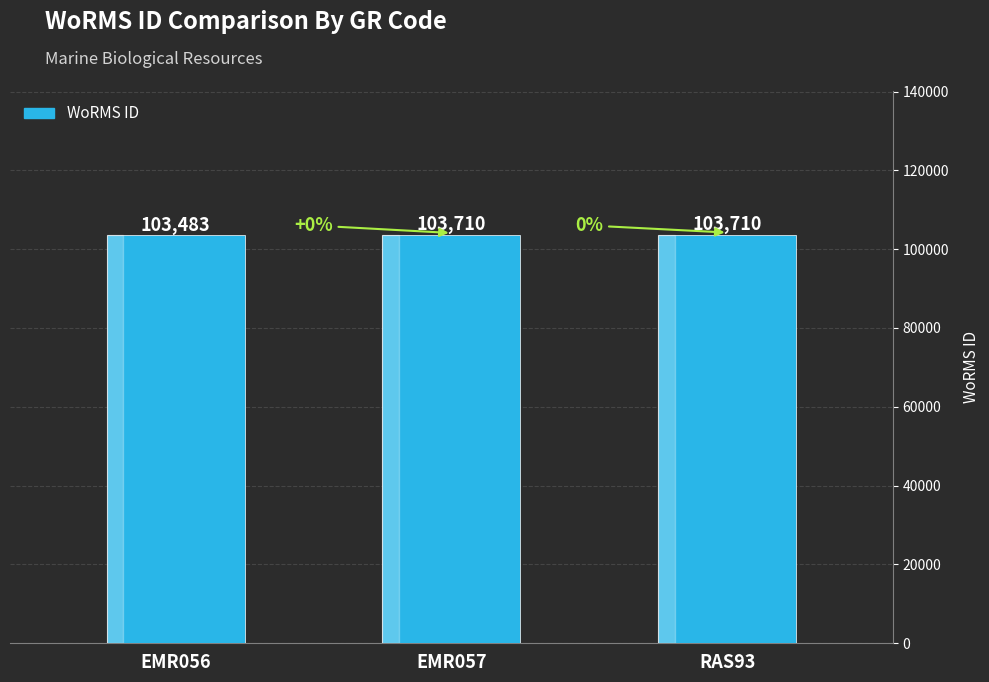

Is it true that the value at EMR057 is 103710?

True